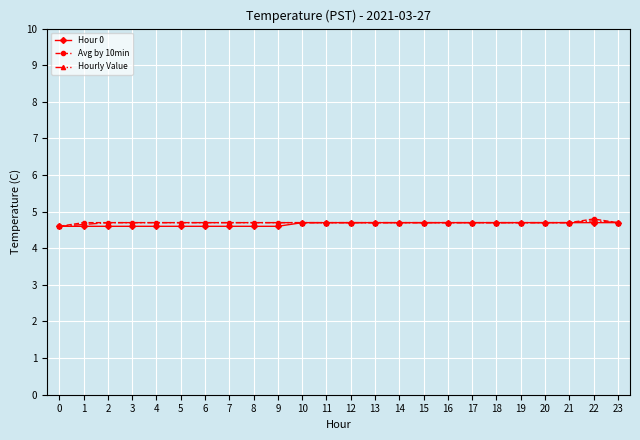

Is this an area chart (filled region under the line)?

No